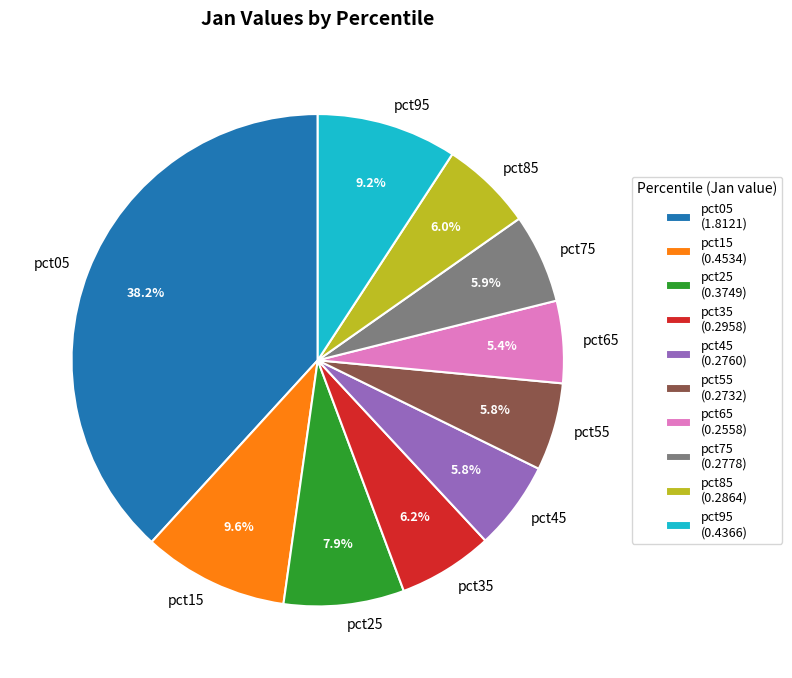

To the nearest percent, what is the difference between the largest and smallest slice percentages?

33%